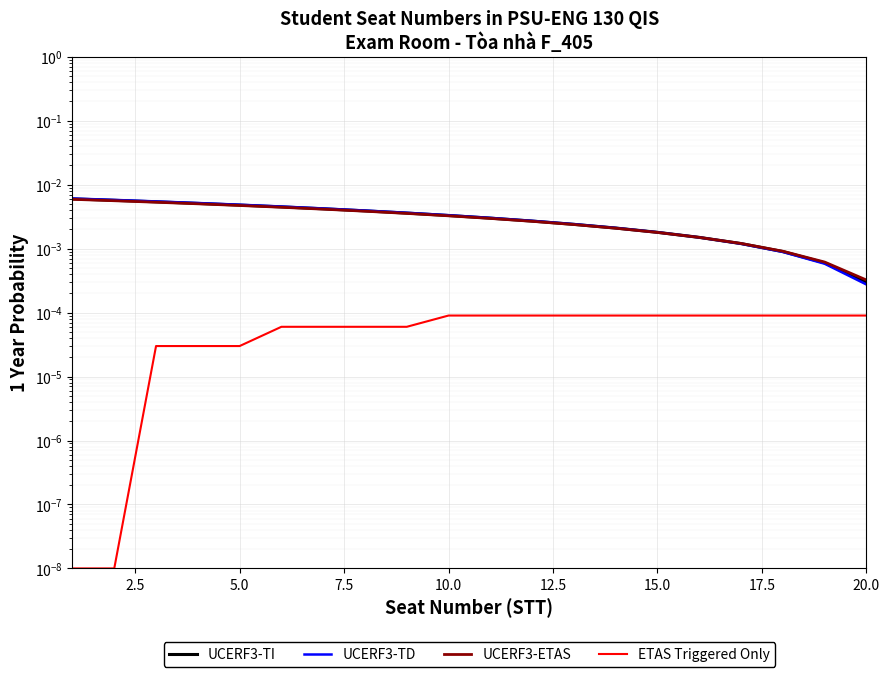

The ETAS Triggered Only series shows 0.0 at 10.0. True or false?

False